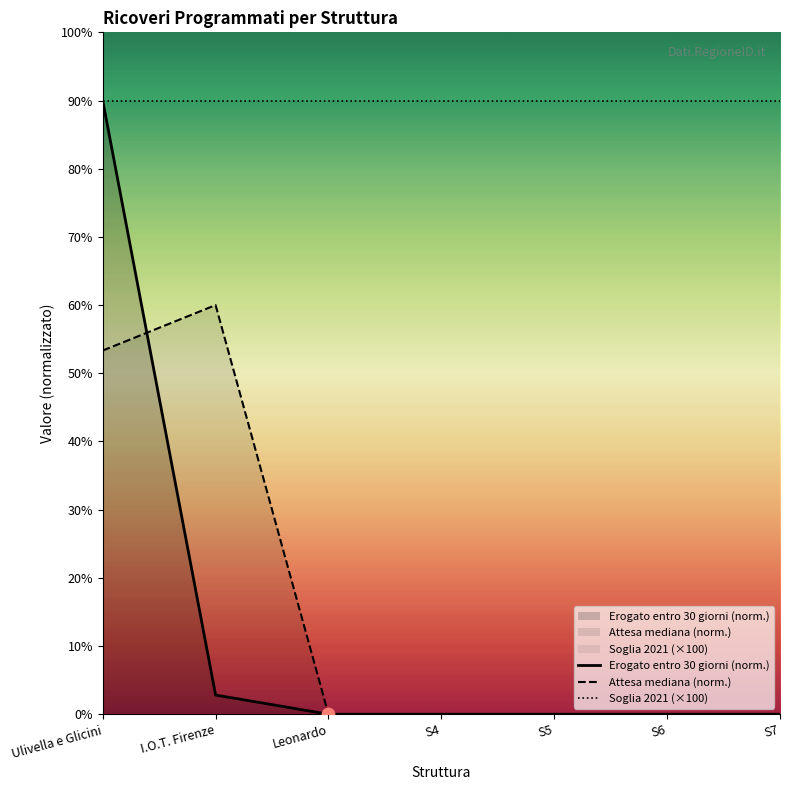

Is the value of Attesa mediana at S4 greater than the value of Erogato entro 30 giorni at Ulivella e Glicini?

No